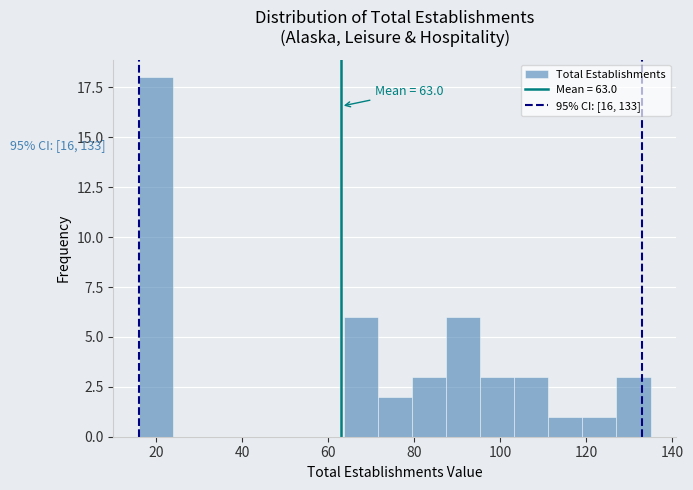

Around what value on the x-axis is the tallest bar? Give the approximate position of its centre, as read against the axis.

20